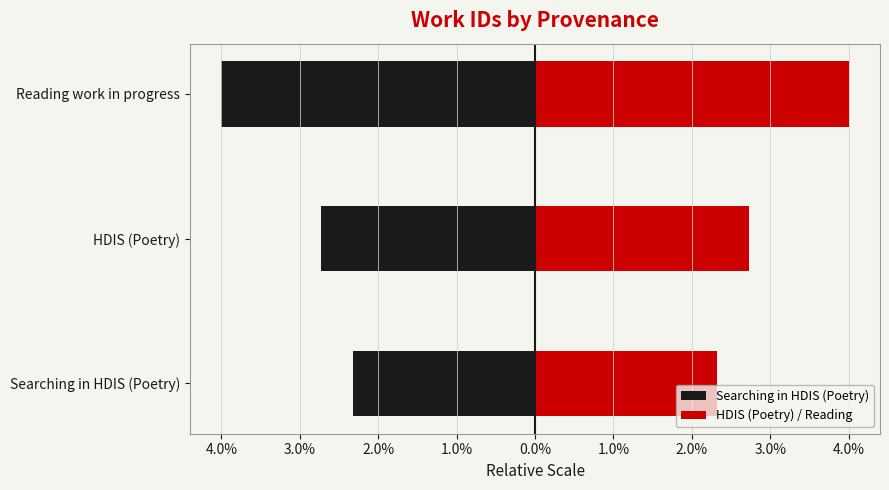

Rank the series by their maximum value, from highest to lowest.

HDIS (Poetry) / Reading, Searching in HDIS (Poetry)